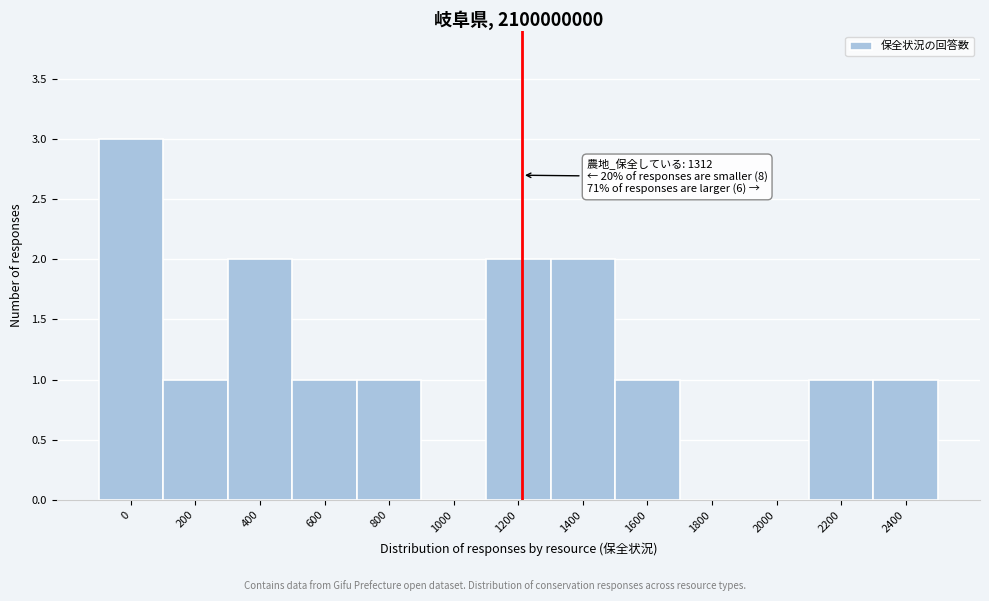

Reading left to right, transcribe all the data shown in this chart.

0=3	200=1	400=2	600=1	800=1	1000=0	1200=2	1400=2	1600=1	1800=0	2000=0	2200=1	2400=1